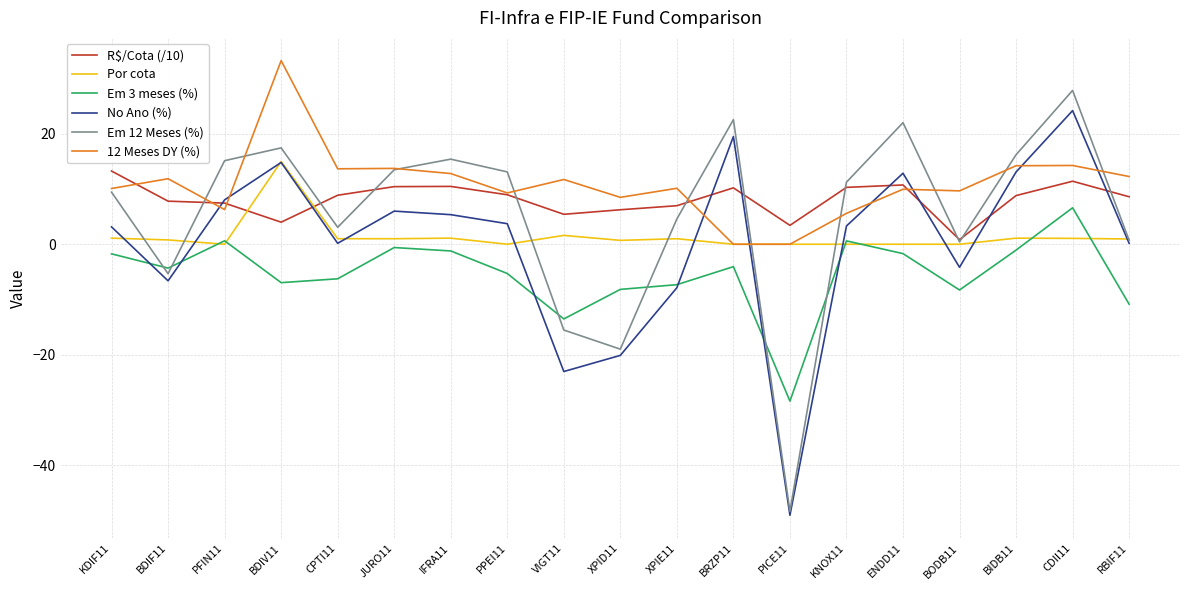

Which category has the highest value in the Em 3 meses (%) series?

CDII11